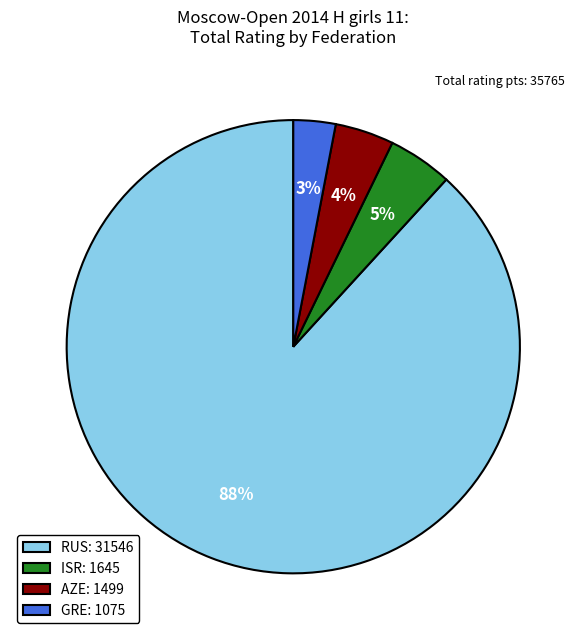

Which has a higher value, RUS or GRE?

RUS